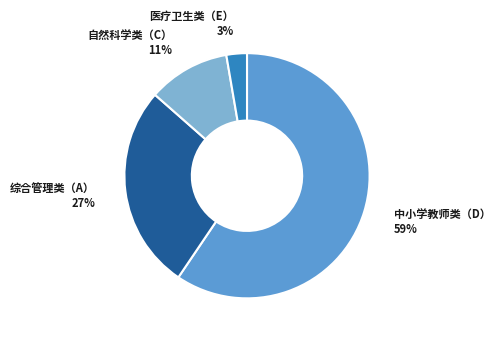

Is there any slice that represents more than half of the pie?

Yes